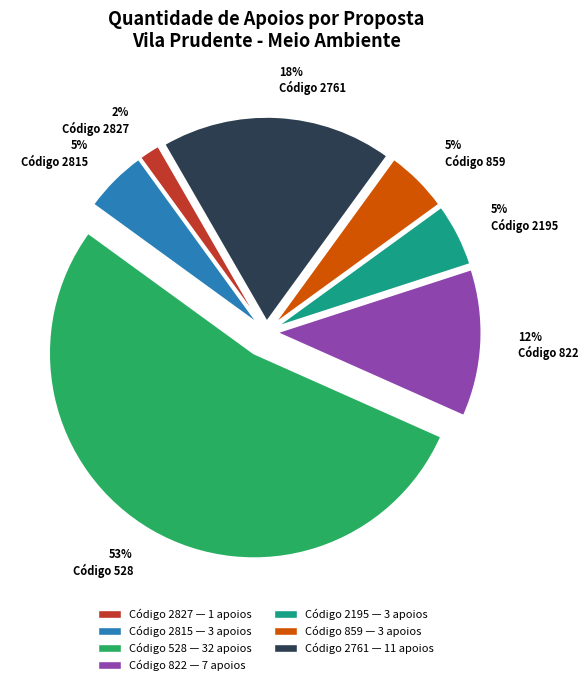

Is the sum of 5% Código 2195 and 2% Código 2827 greater than half?

No